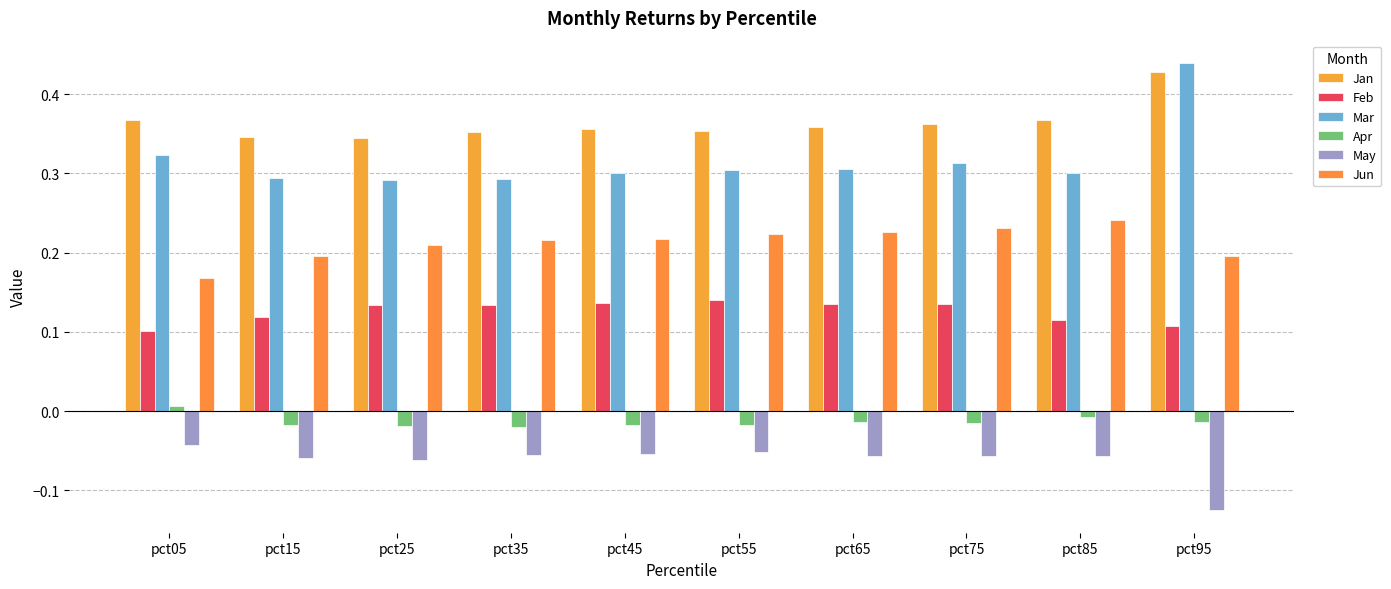

How many bars are there in each group?

6